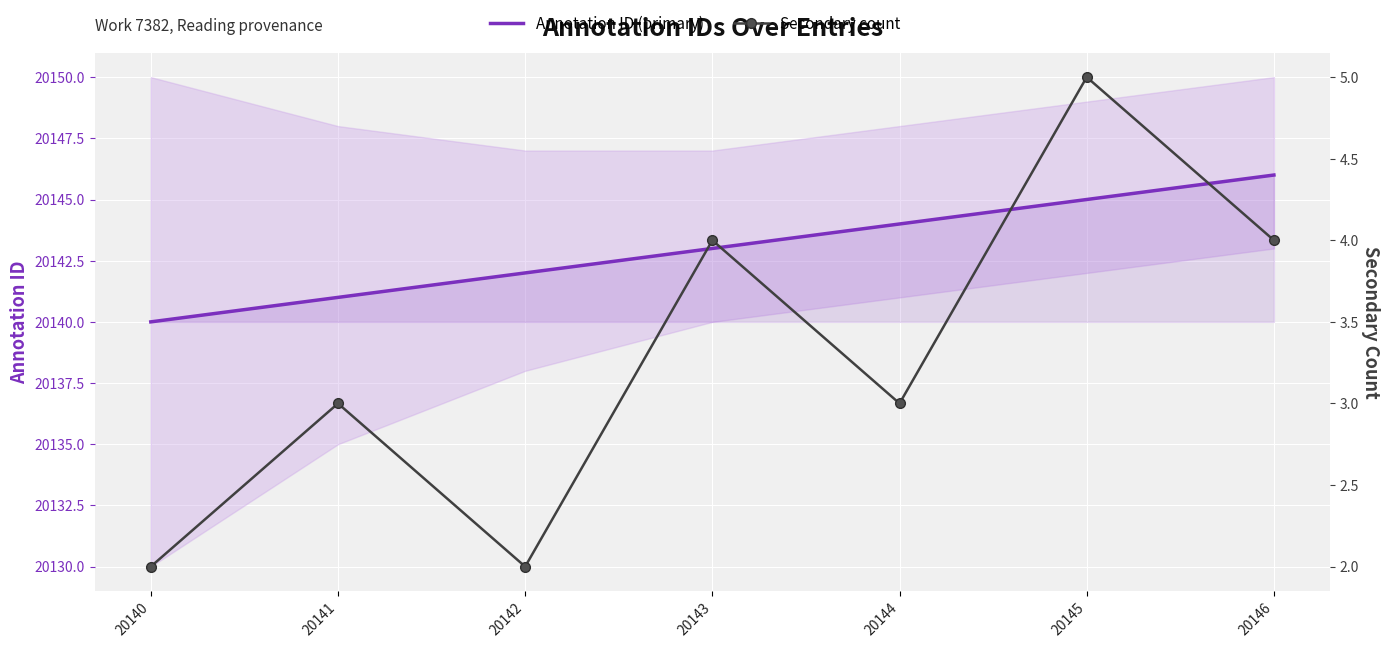

In Secondary count, how many points are lower than both neighbors (excluding endpoints)?

2